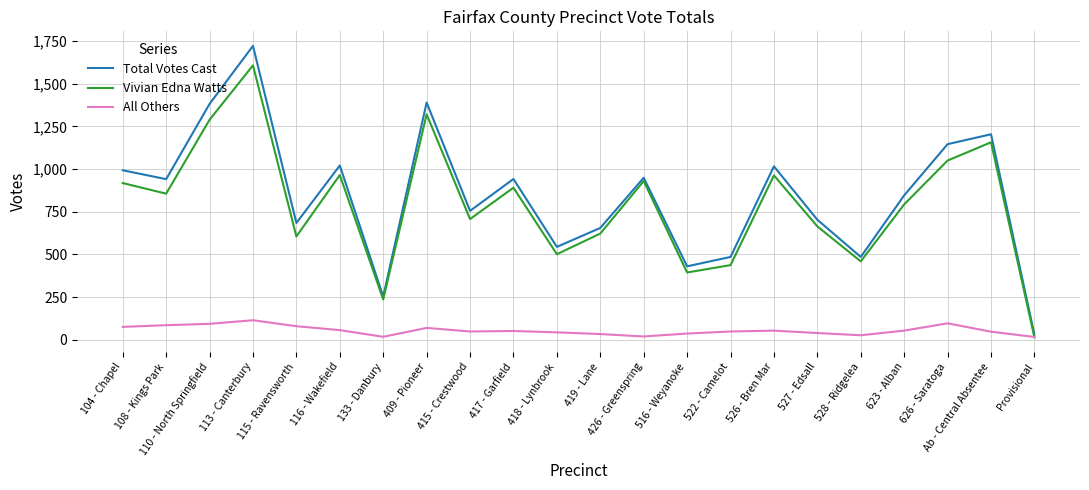

Which series has the largest total across all categories?

Total Votes Cast